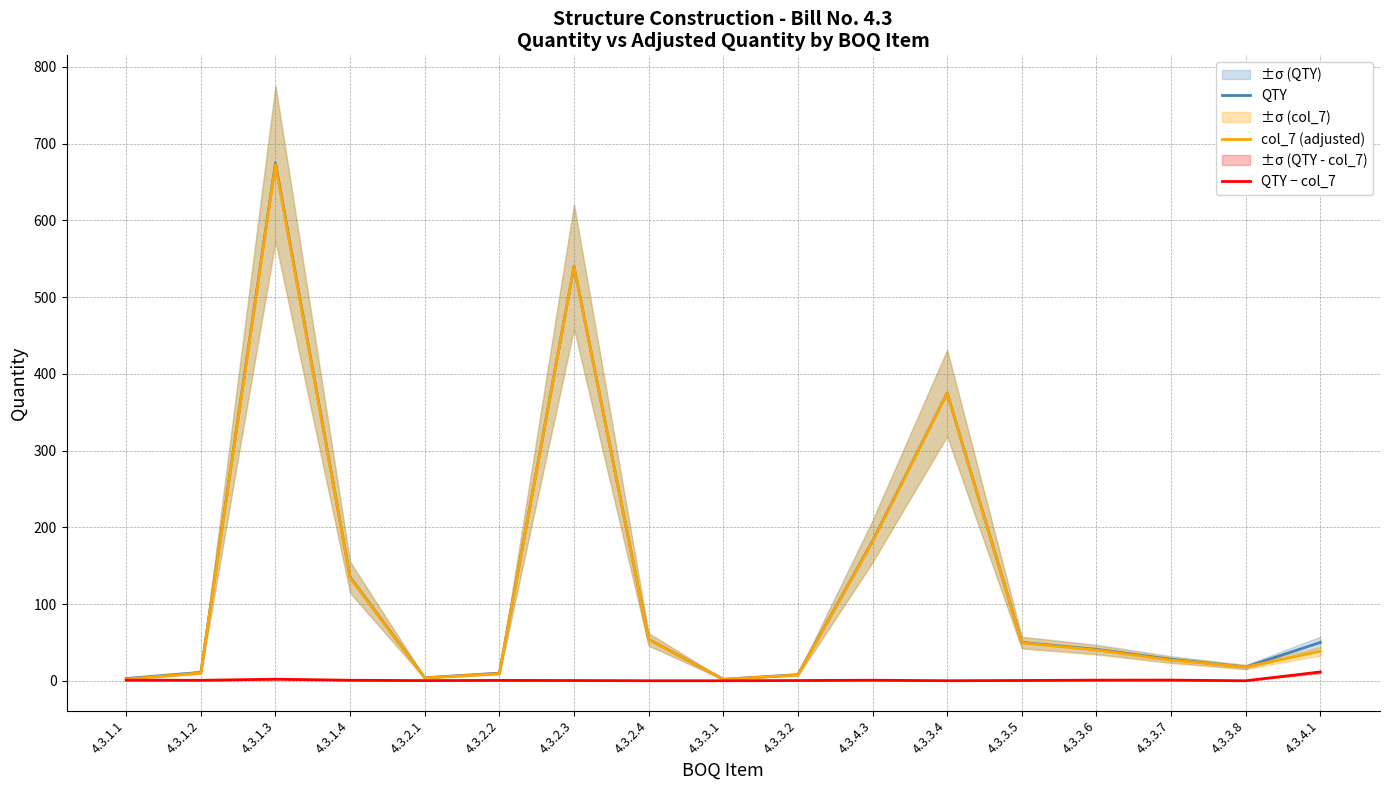

Does the chart display data point markers on the line(s)?

No